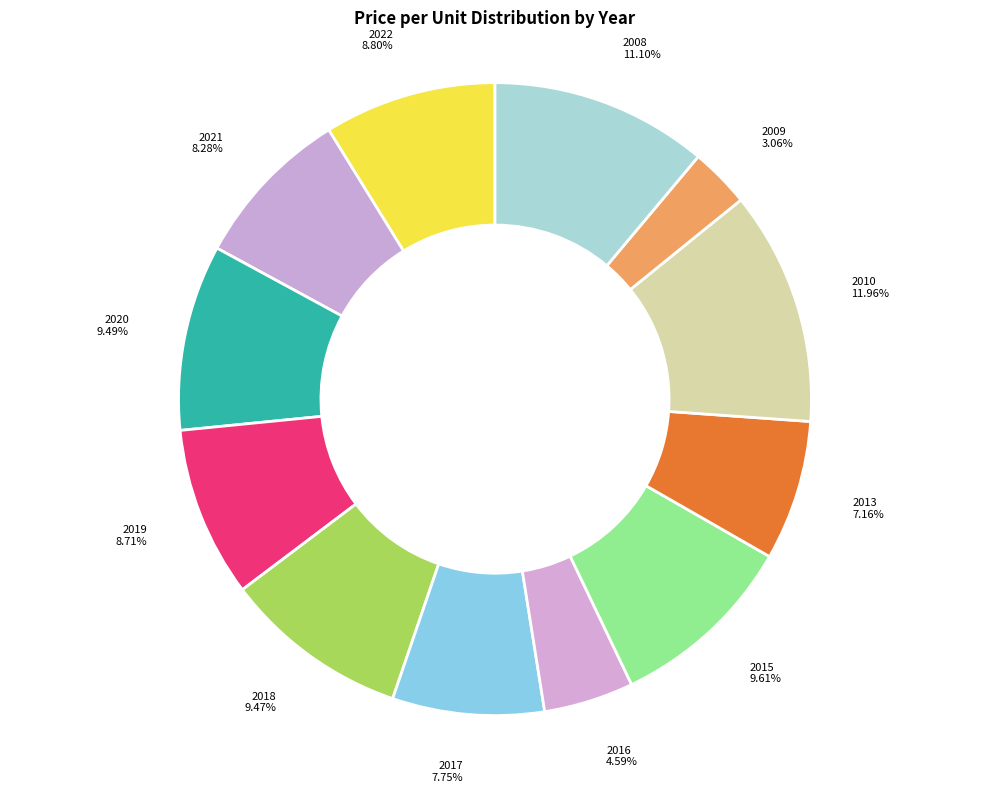

Which category has the biggest portion of the pie?

2010